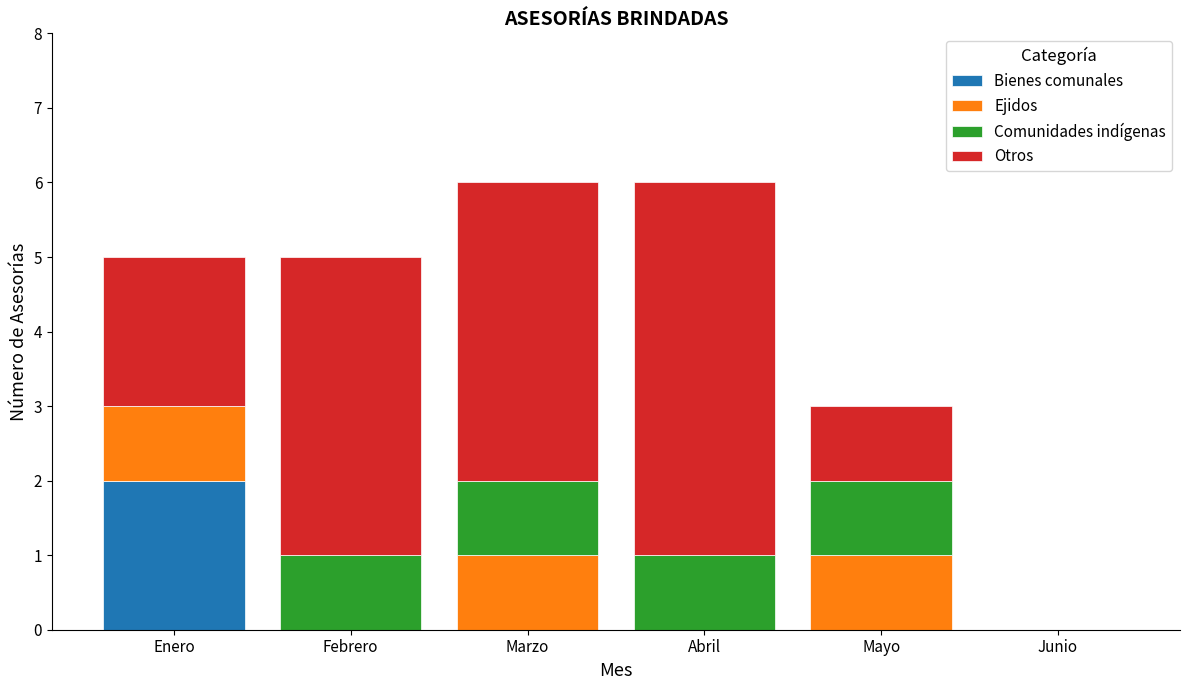

Is it true that Bienes comunales equals -1 at Junio?

False